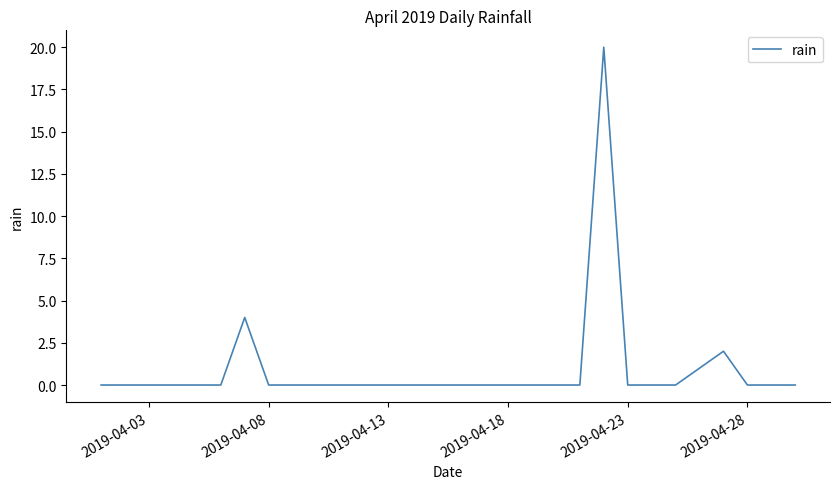

What is the maximum value shown in the chart?

20